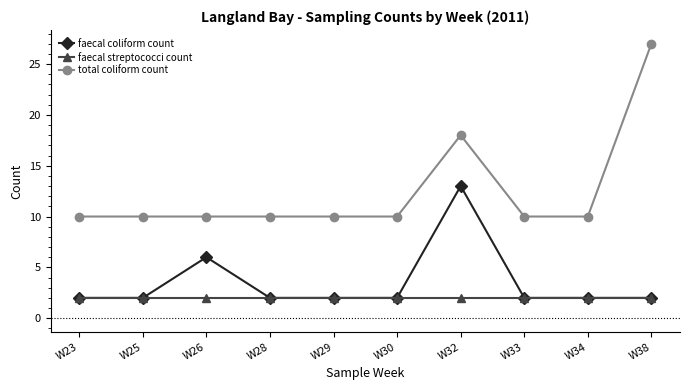

The value of total coliform count at W29 is 10. True or false?

True